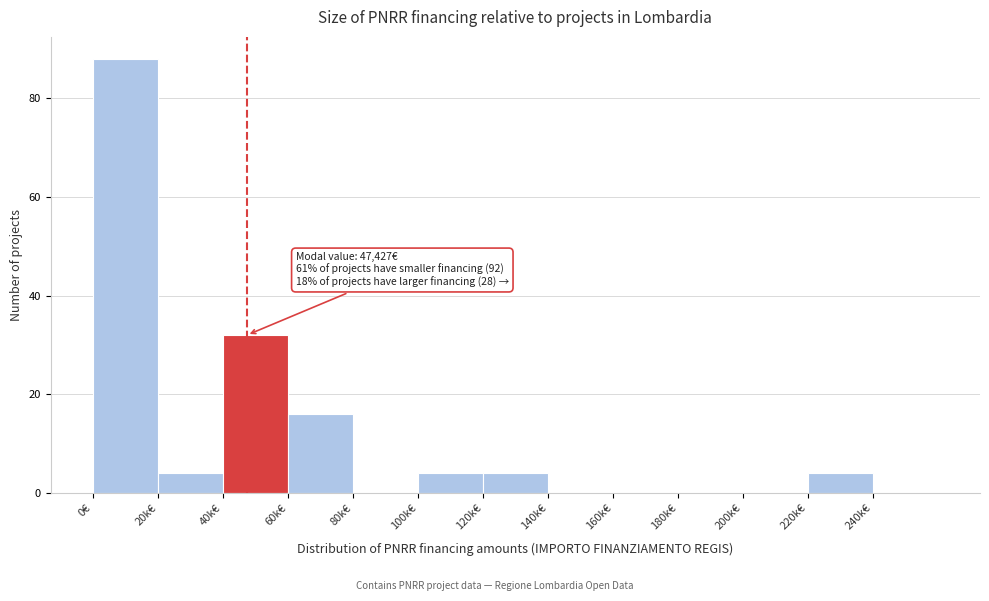

Reading left to right, list all the values displayed in this chart.

0€=88	20k€=4	40k€=32	60k€=16	80k€=0	100k€=4	120k€=4	140k€=0	160k€=0	180k€=0	200k€=0	220k€=4	240k€=0